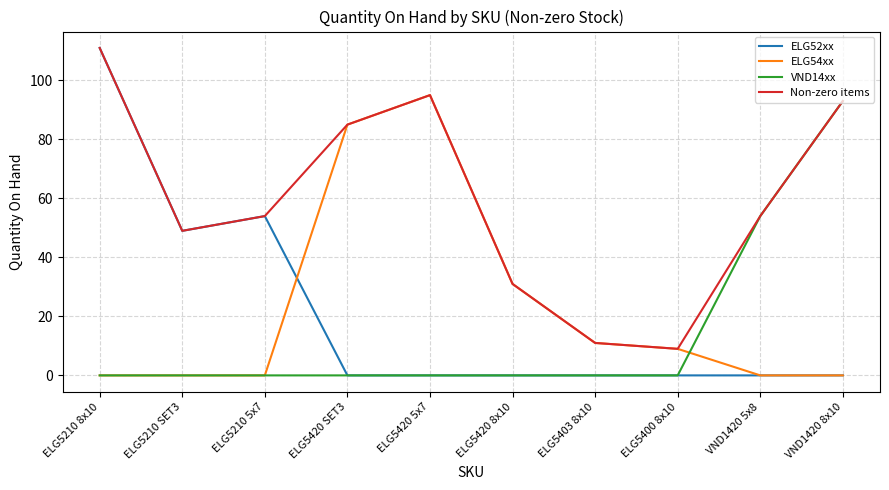

What is the sum of all VND14xx values?

147